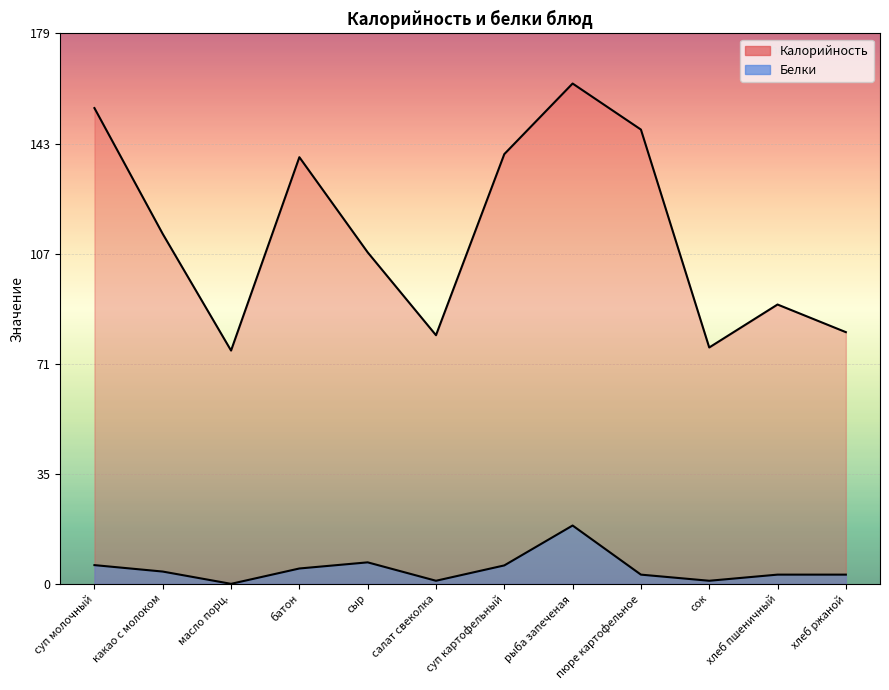

How many values in the Белки series exceed 4?

5